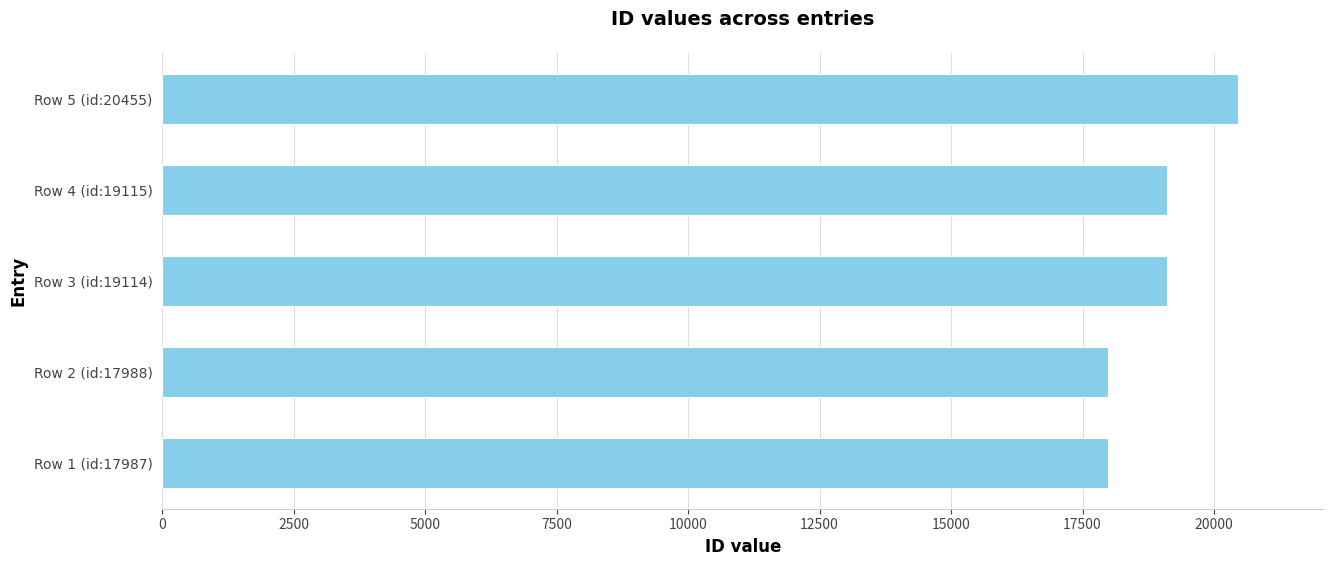

True or false: the data shows 13248 at Row 5 (id:20455).

False